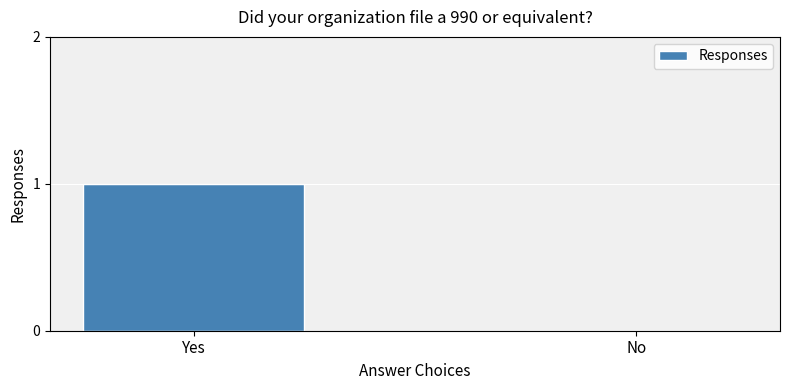

How many distinct data groups are displayed?

1